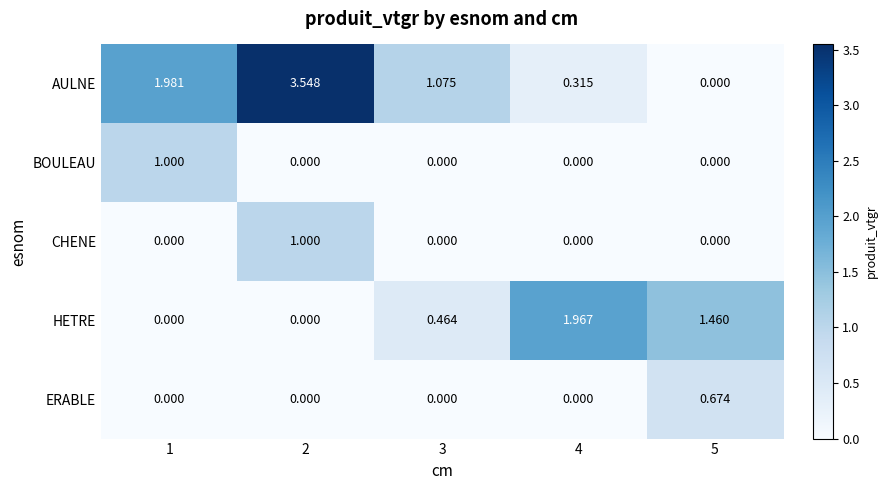

Which series has the widest spread of values?

AULNE